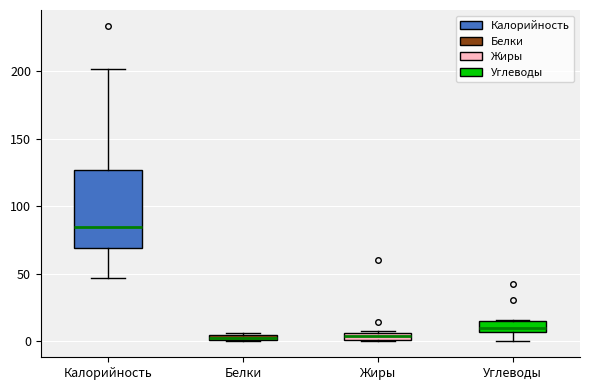

Comparing the boxes themselves (not the whiskers), which one is the tallest?

Калорийность